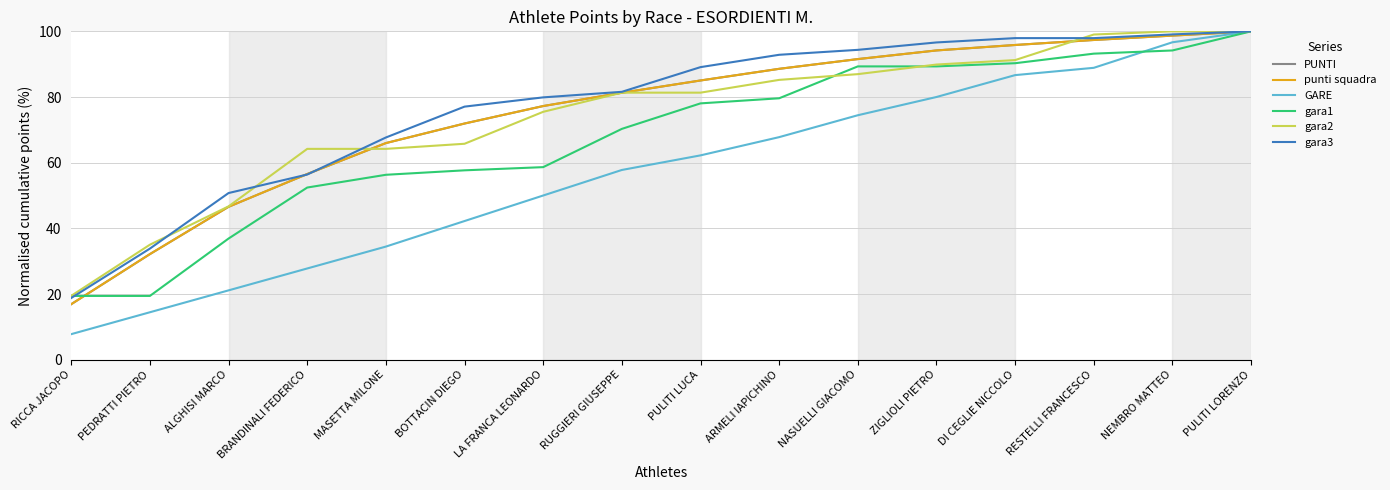

Does the chart have visible grid lines?

Yes